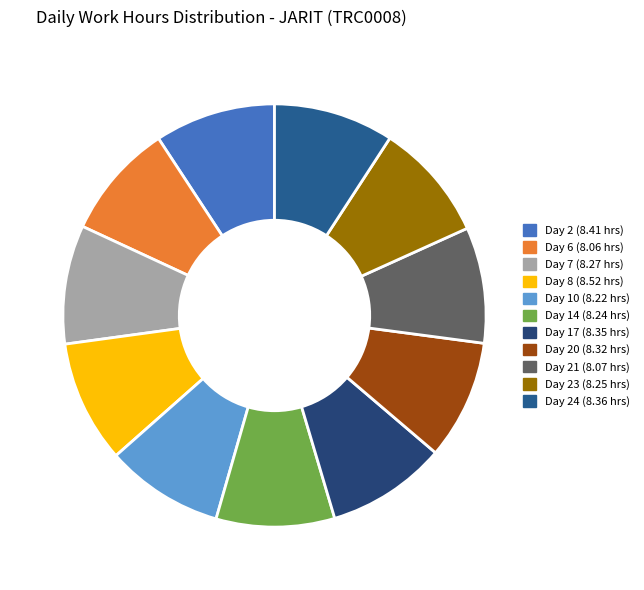

Approximately how many times larger is the value at Day 21 compared to Day 20?

1.0